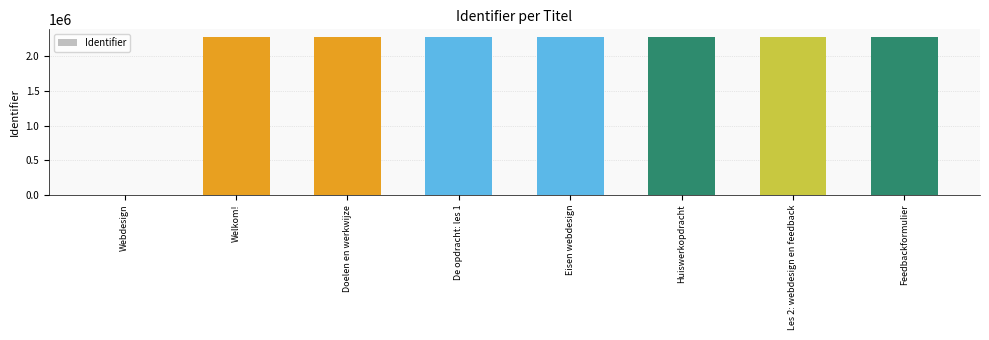

What is the sum of all values?

15923796